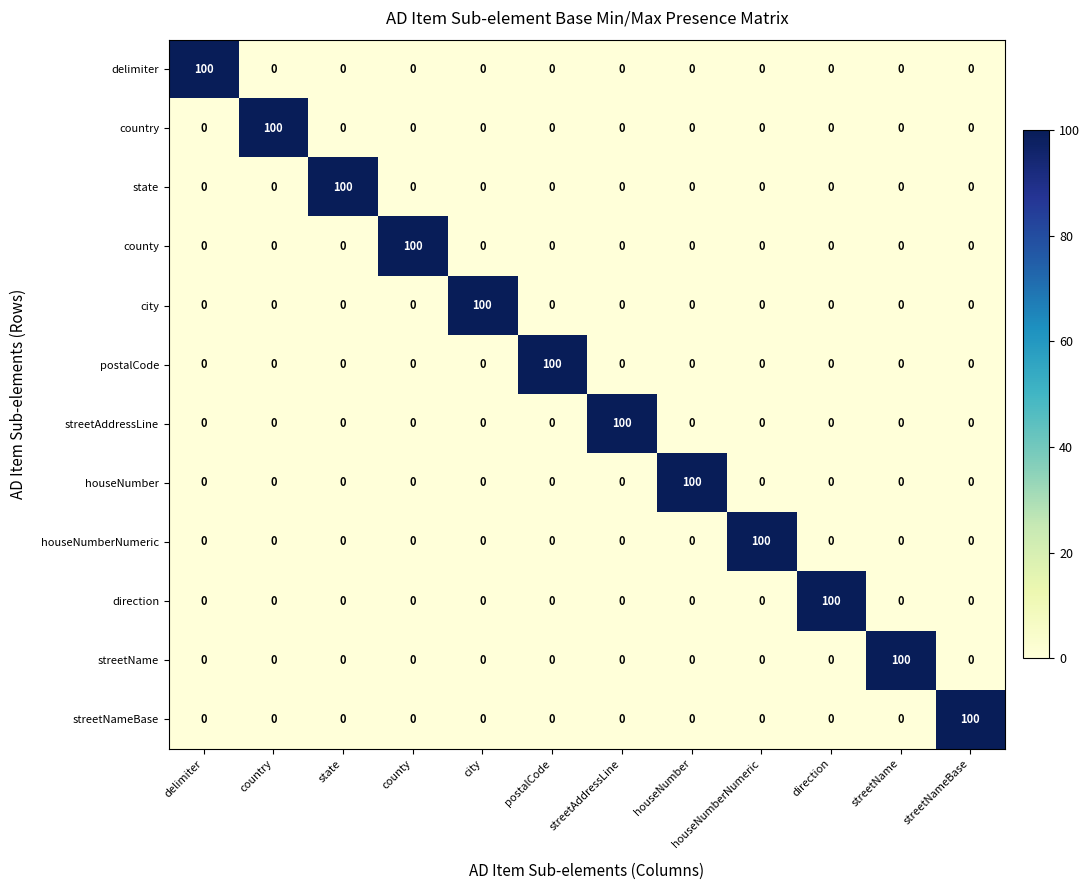

What is the total value across all series at streetAddressLine?

100